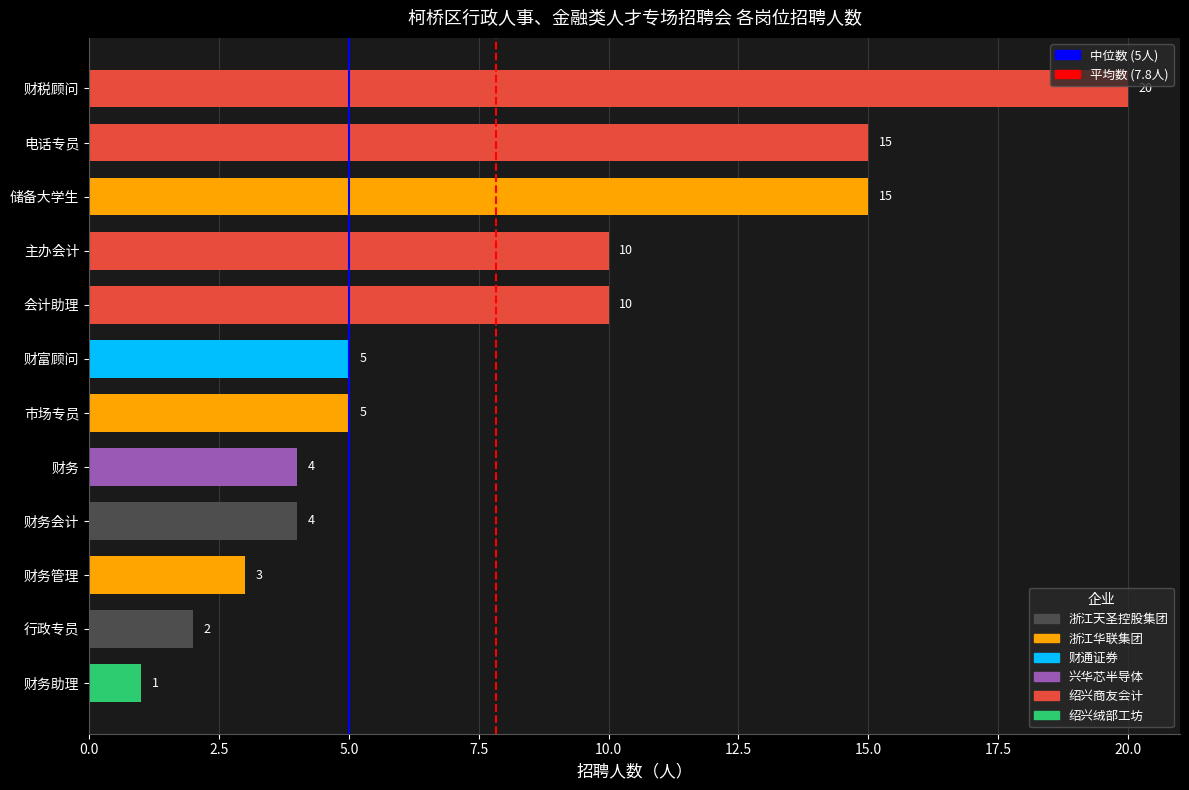

What is the change in value from 财务管理 to 电话专员?

+12